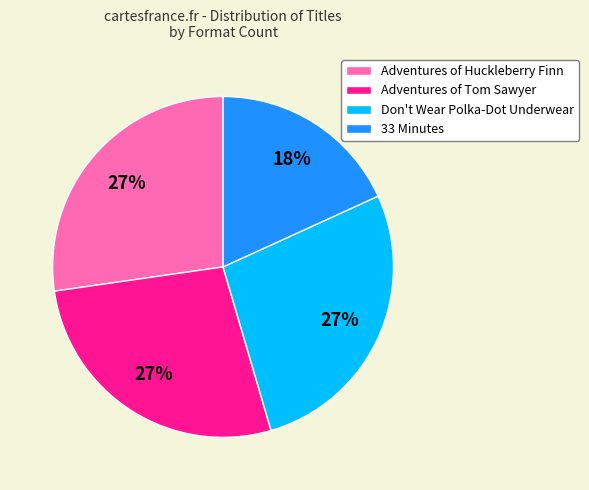

Is 33 Minutes the majority of the pie?

No